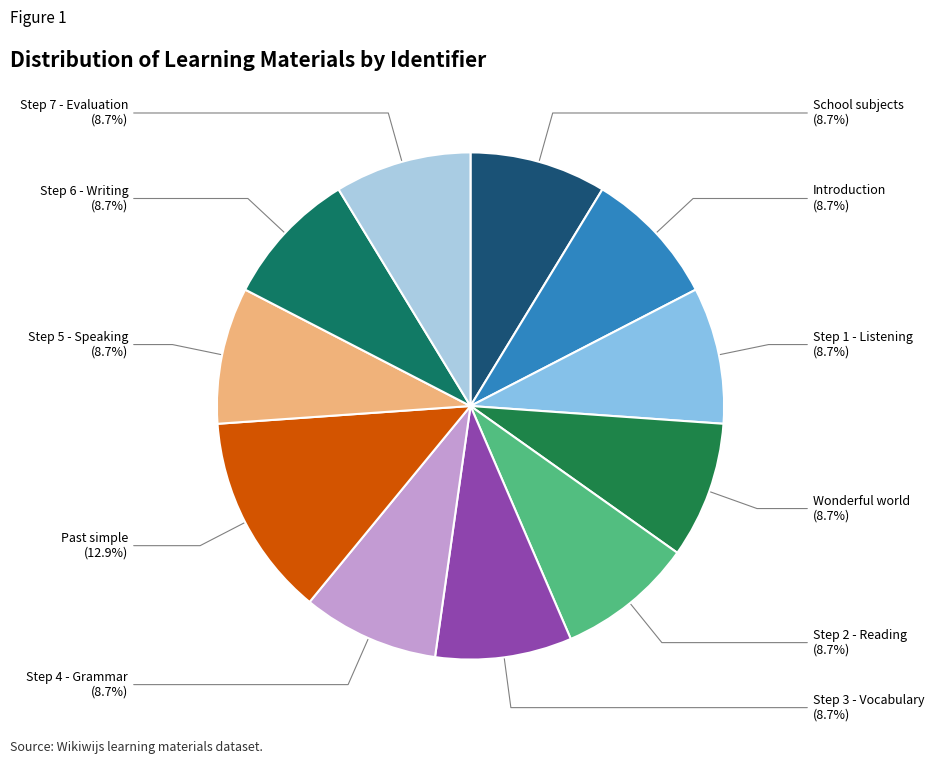

What percentage is the School subjects slice, to the nearest percent?

9%